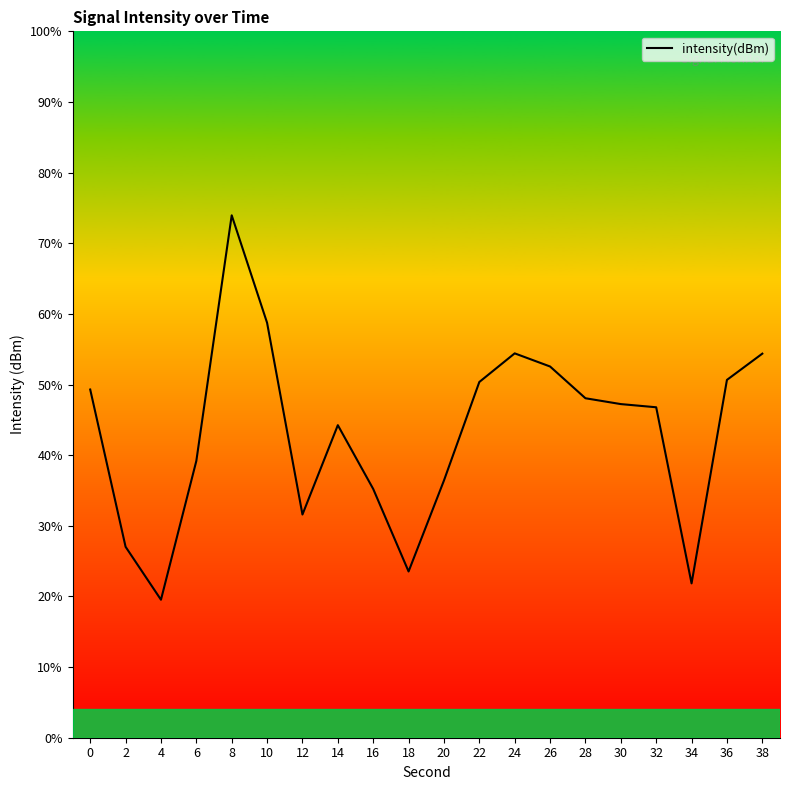

What is the change in value from 10 to 28?

-10.7